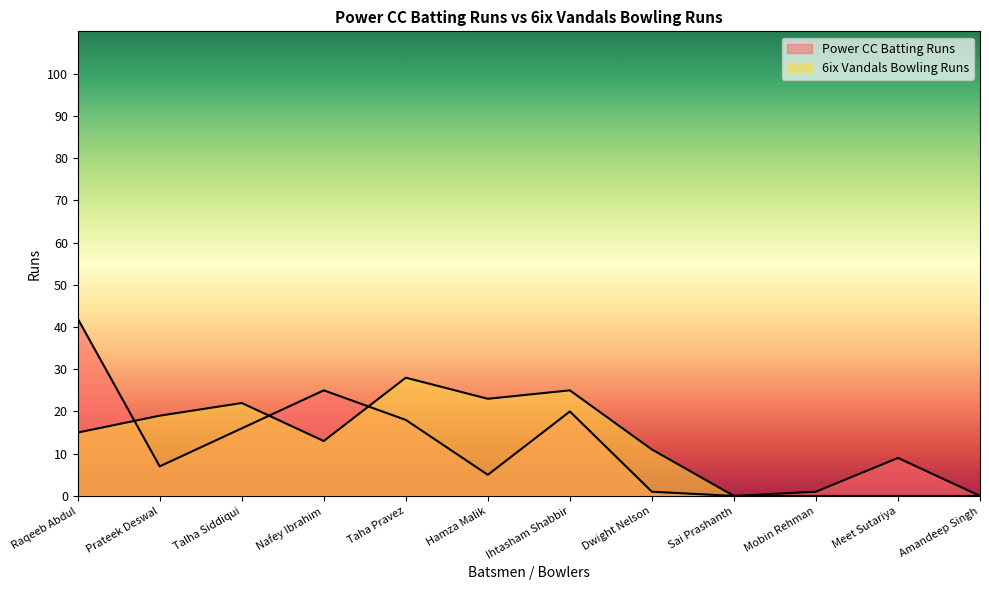

What is the greatest value displayed?

42